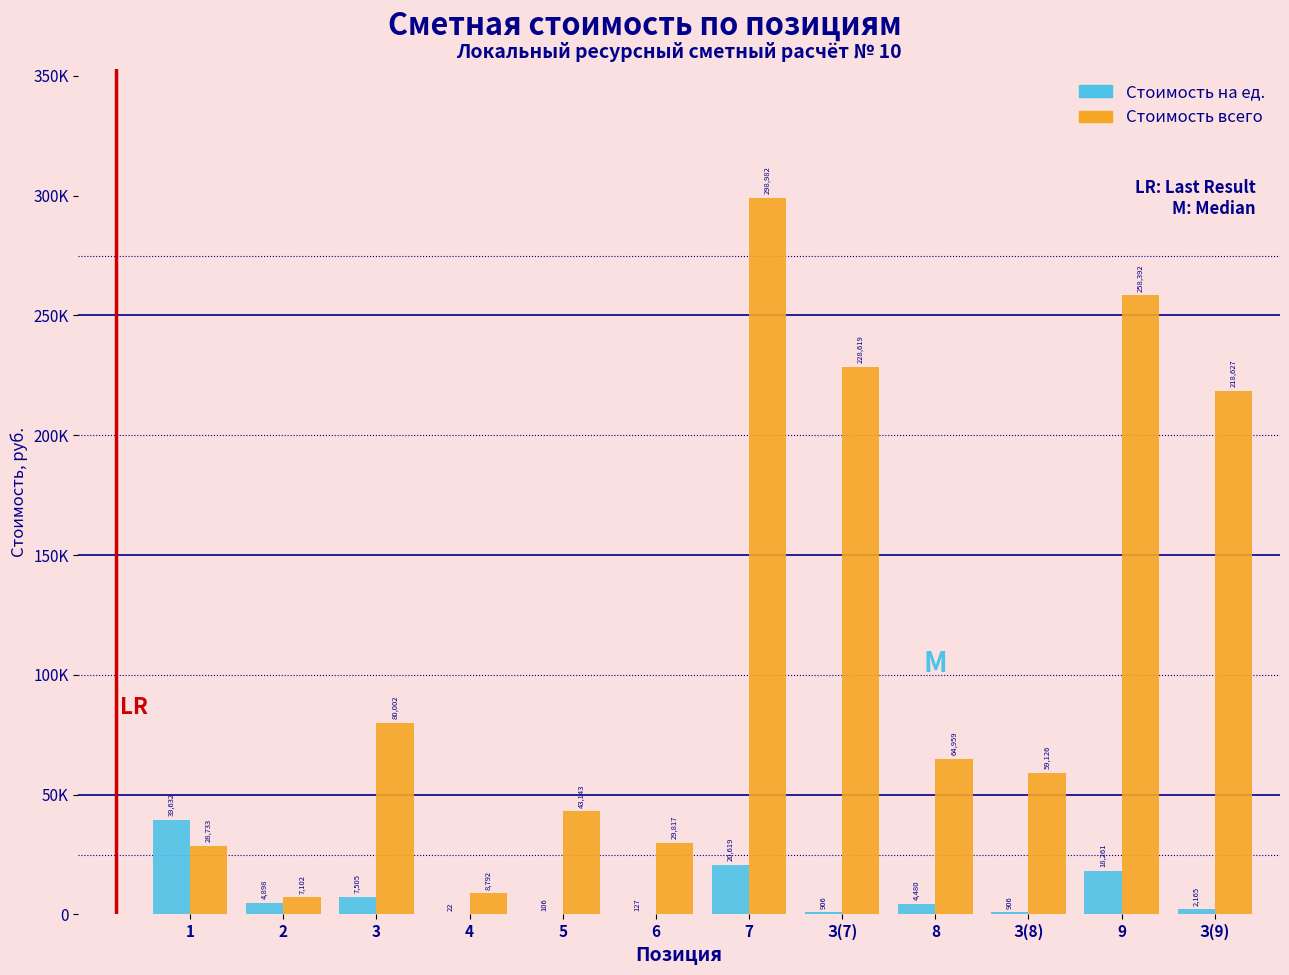

Are the bars grouped side by side (vs. stacked)?

Yes